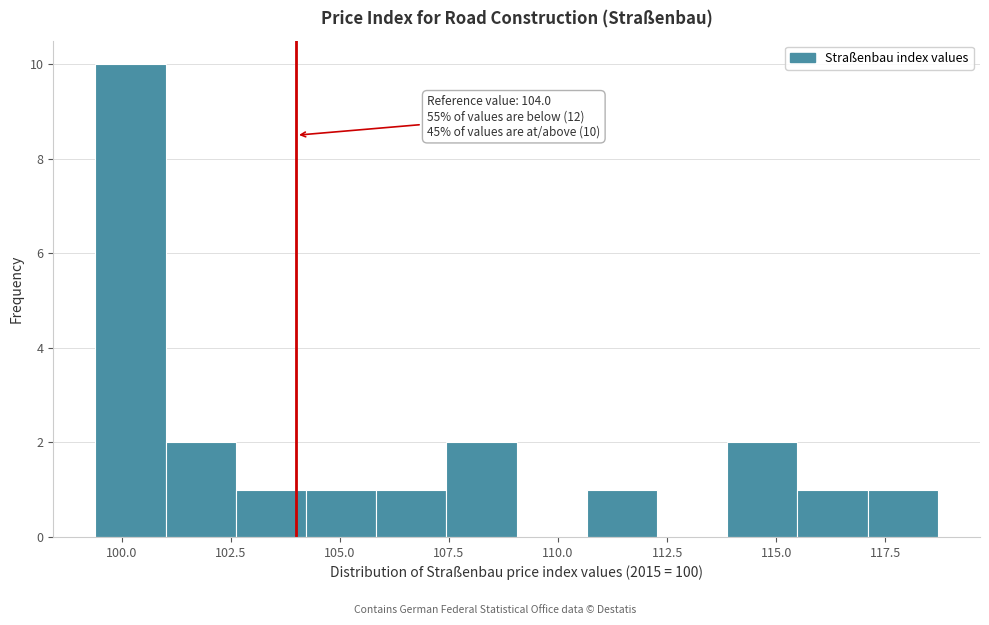

Read against the x-axis, roughly where is the centre of the tallest bar?

100.0